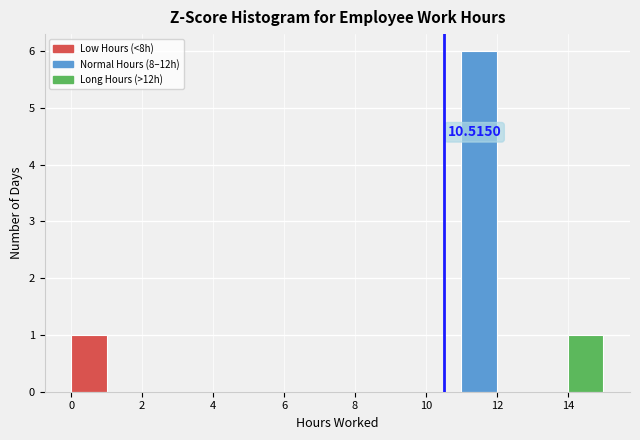

Over which range of the x-axis is the bar tallest?

11 to 12